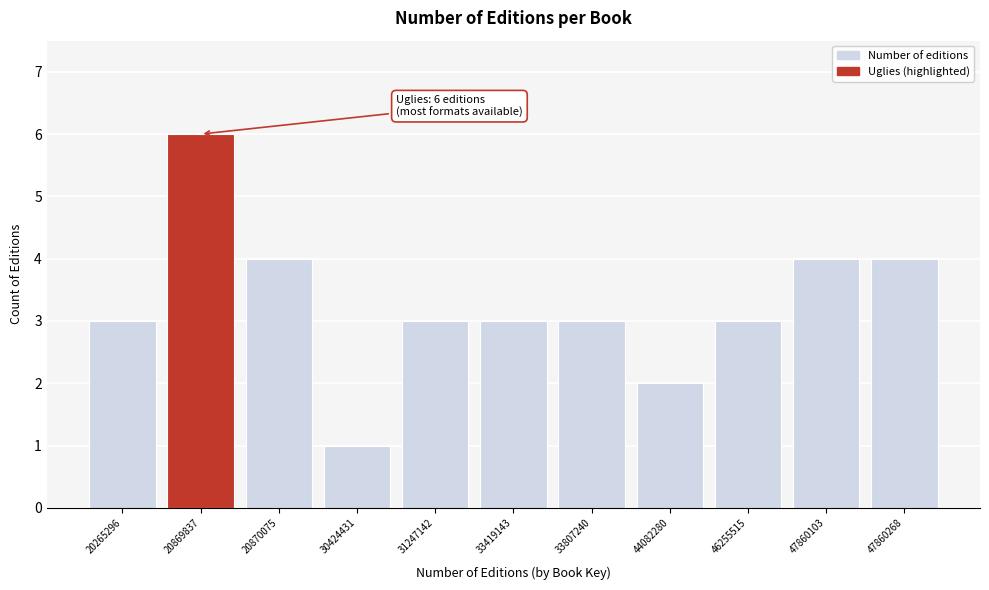

Reading left to right, extract all data points from this chart.

3	6	4	1	3	3	3	2	3	4	4